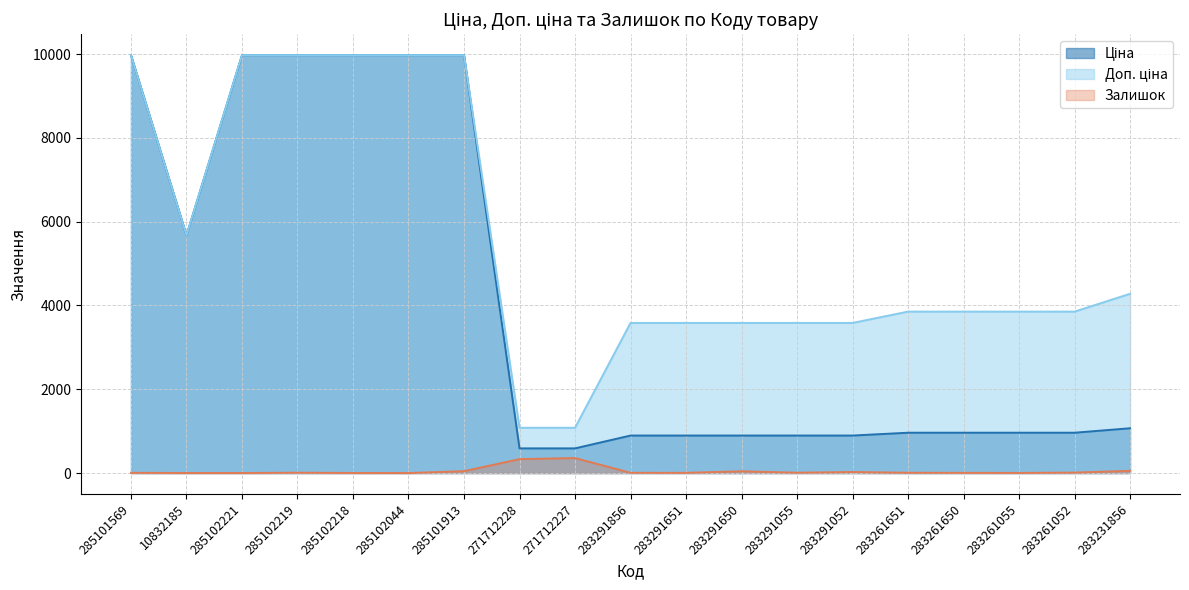

True or false: Доп. ціна and Залишок intersect in this chart.

False